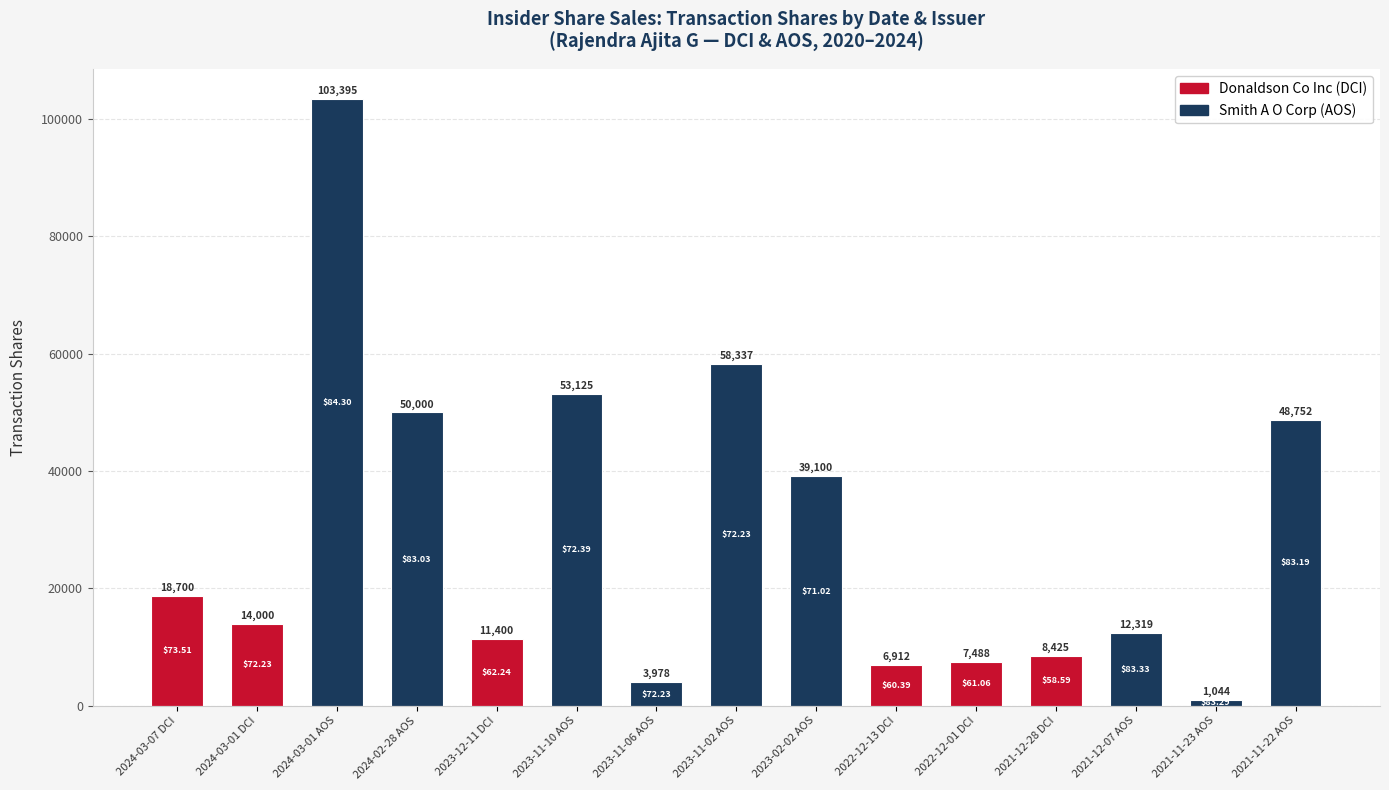

What is the approximate value at 2024-03-01 DCI, to the nearest 10?

14000